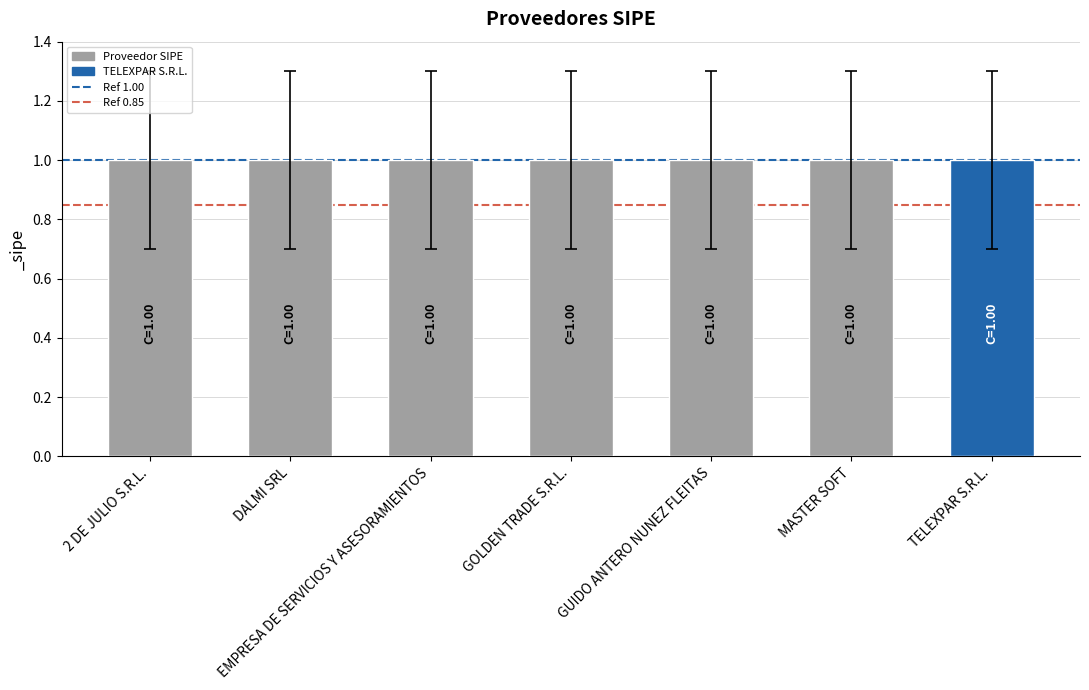

What is the maximum value shown in the chart?

1.0